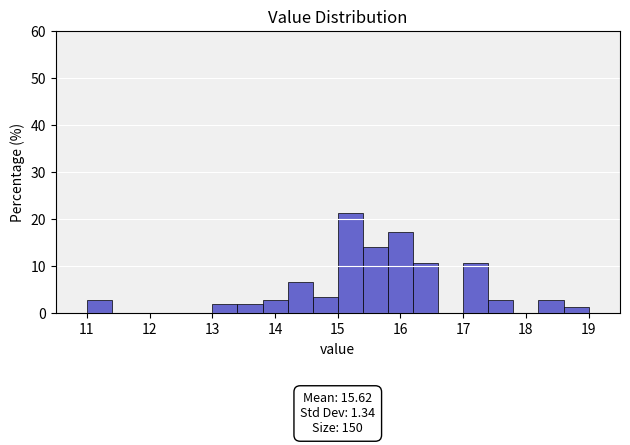

Over which range of the x-axis is the bar tallest?

15.0 to 15.4